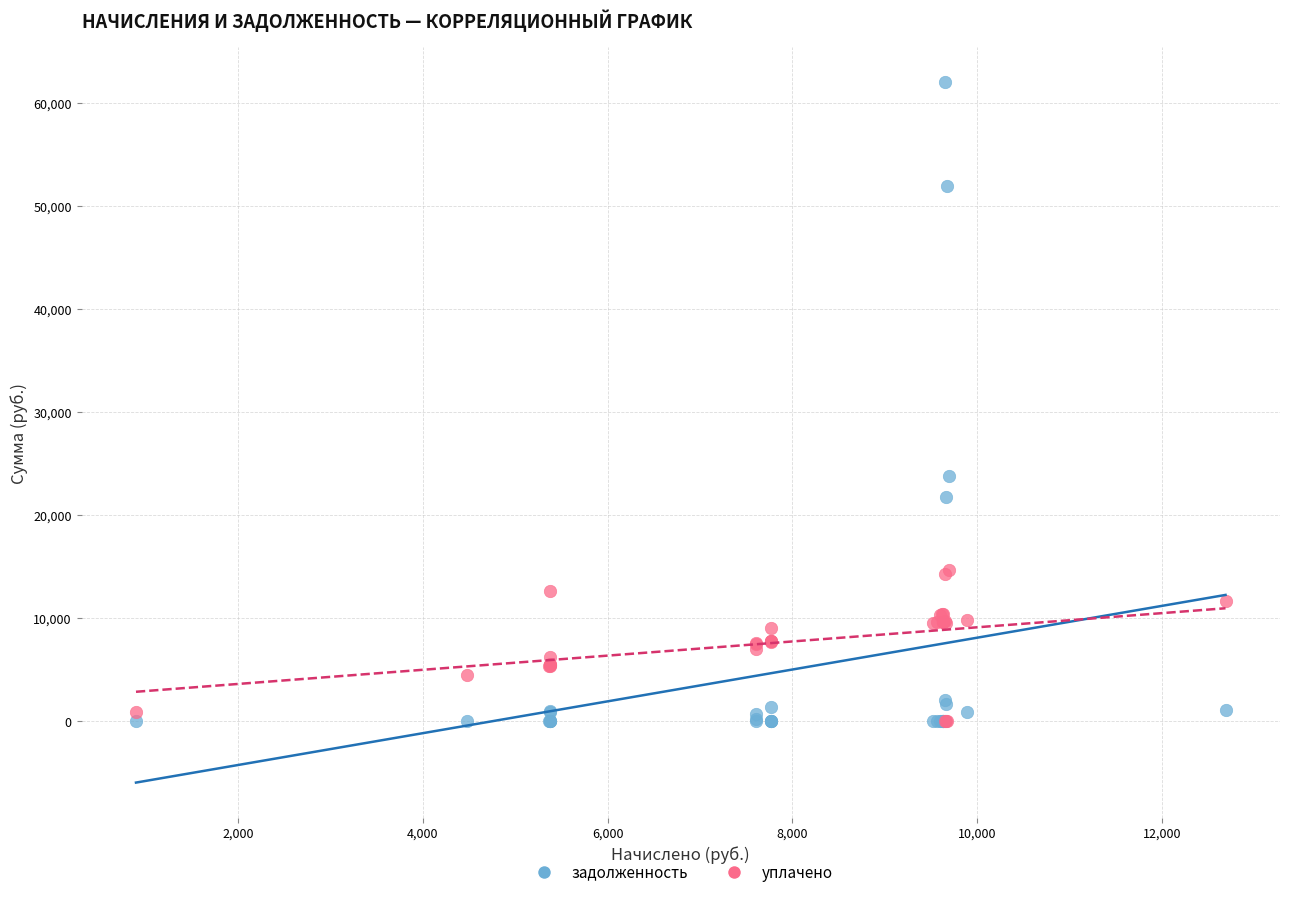

Across all series, what Y value is closest to 30998?

23774.6